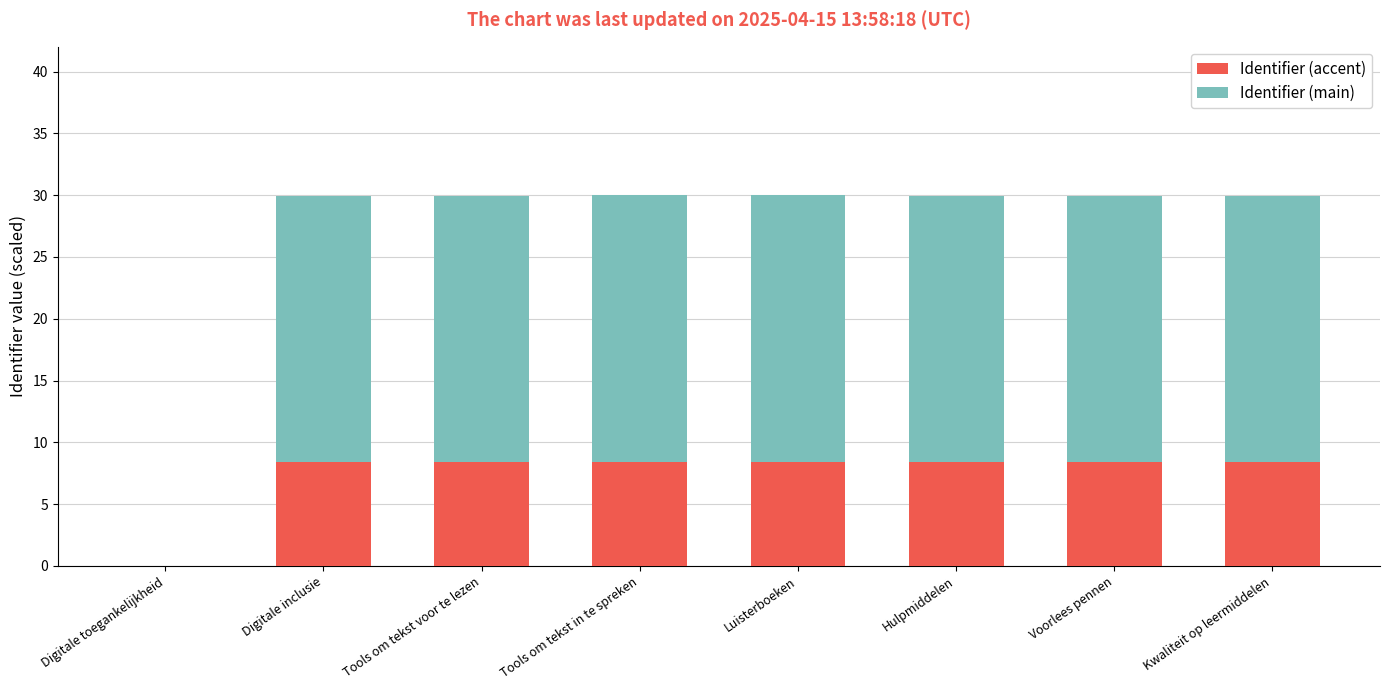

Is it true that Identifier (accent) equals 8.4 at Tools om tekst voor te lezen?

True